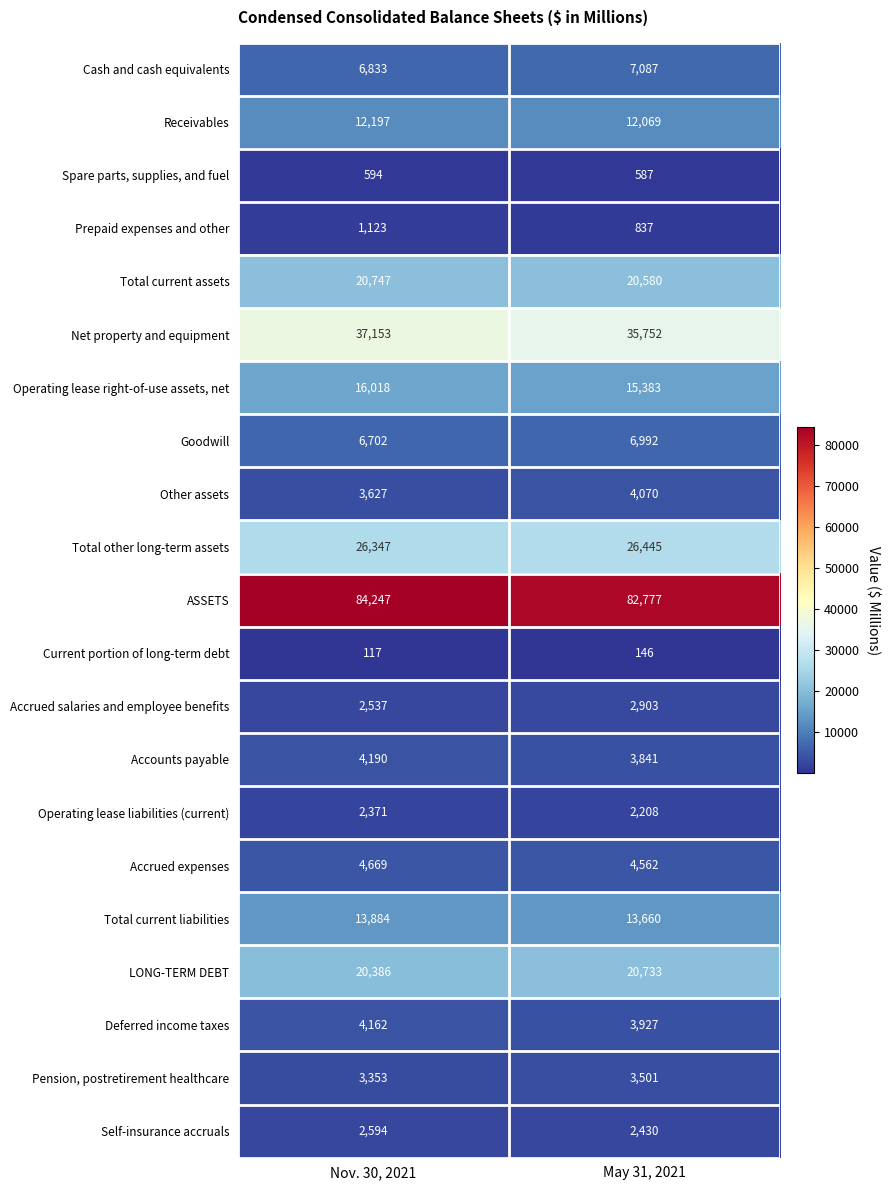

At which category is the sum across all series the highest?

Nov. 30, 2021